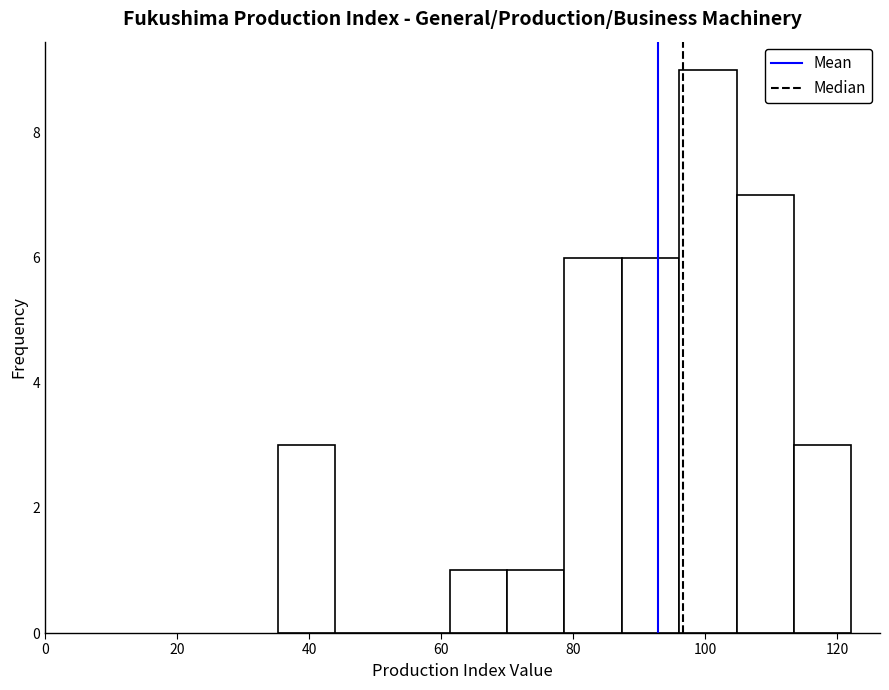

How tall is the bar that spans 78 to 88 on the x-axis? Neither the bar edges nor the heights are printed on the chart, so give them approximately, as read against the axes.

6